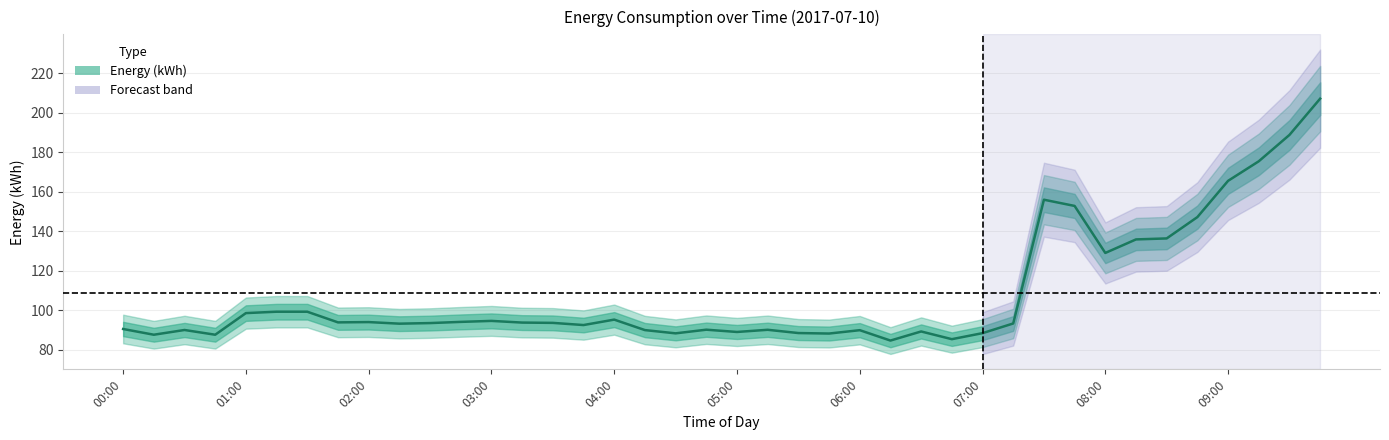

Which category has the lowest value across all series?

06:15